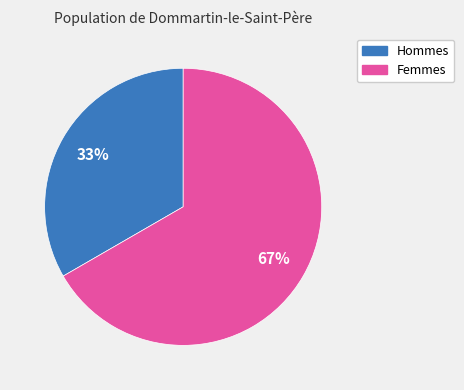

To the nearest percent, what is the average slice percentage?

50%